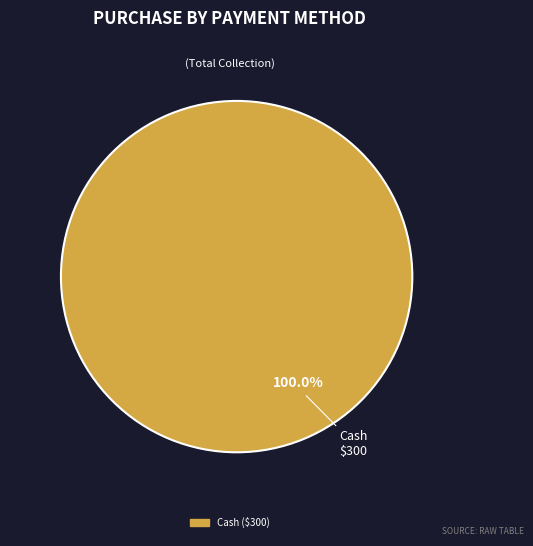

Is there a majority slice in this chart?

Yes